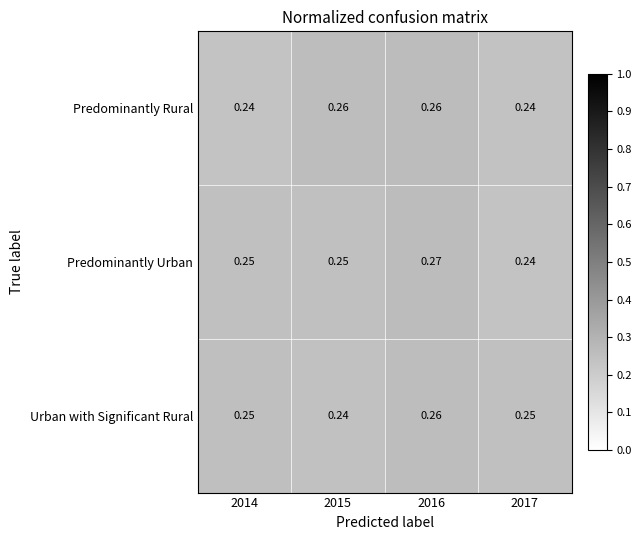

At how many categories does at least one series exceed 0?

4